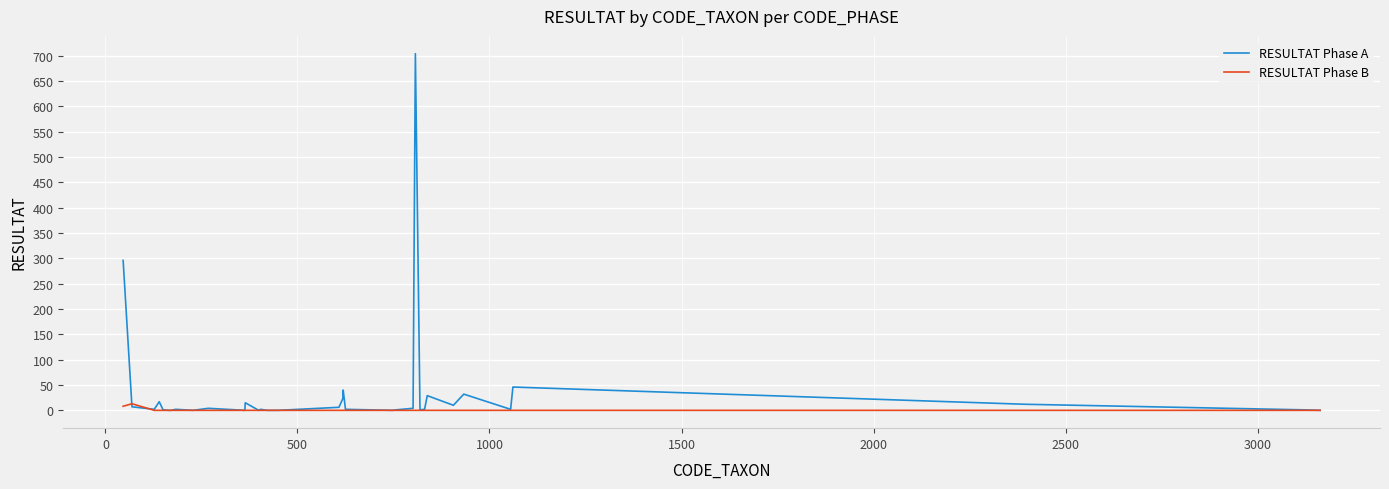

Does the chart have visible grid lines?

Yes